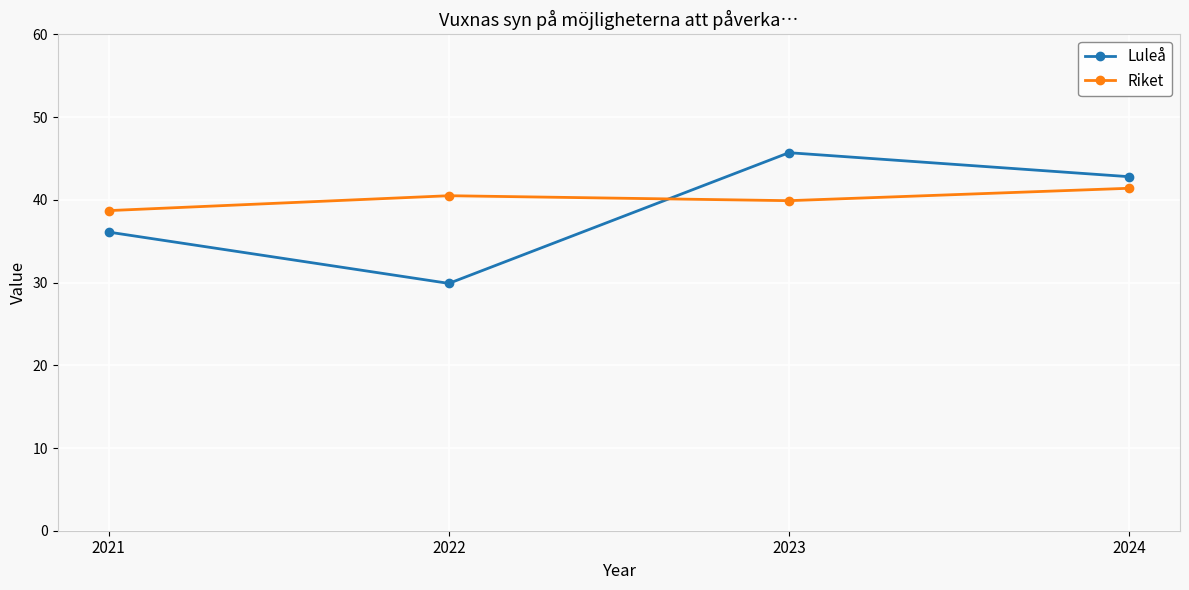

Which category has the highest value in the Luleå series?

2023